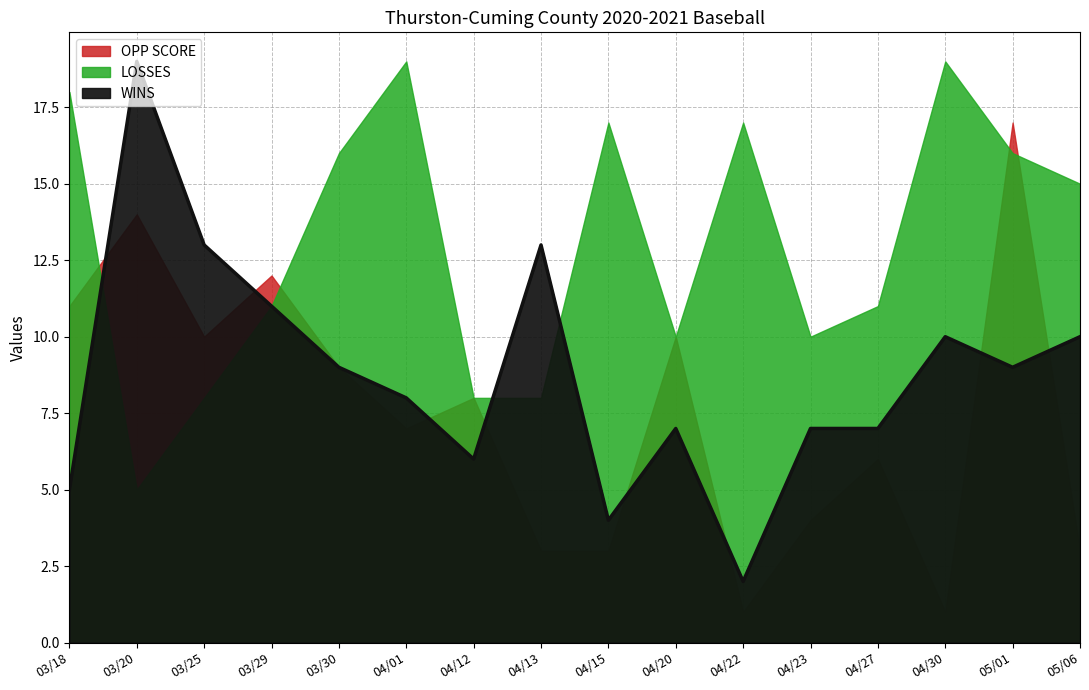

How many values in the OPP SCORE series are below 8?

8